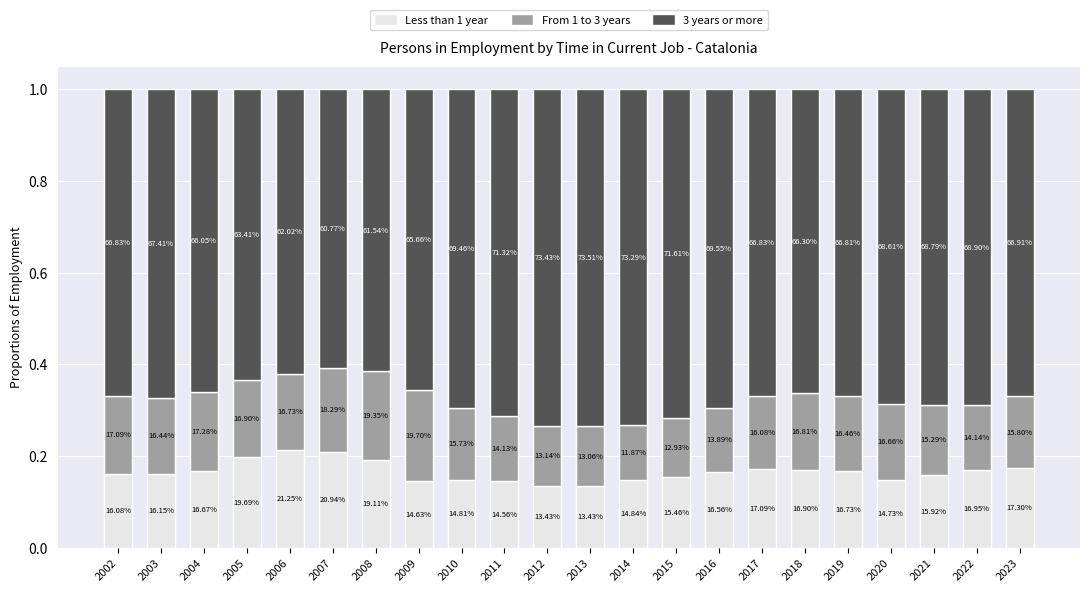

What is the sum of all 3 years or more values?

14.9